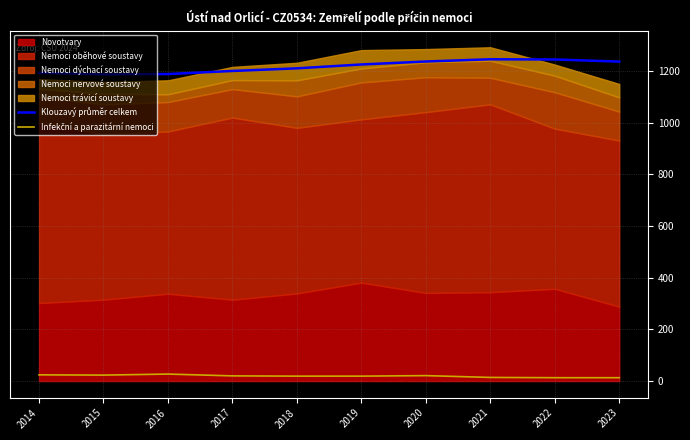

What is the difference between the second highest and second lowest values in the Infekční a parazitární nemoci series?

11.0